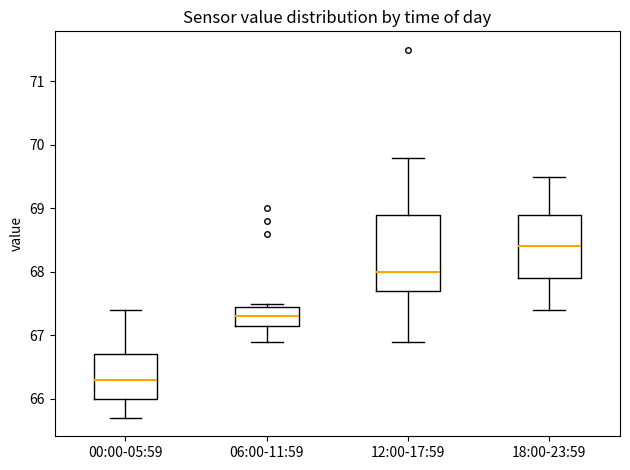

Which box has the highest median line?

18:00-23:59